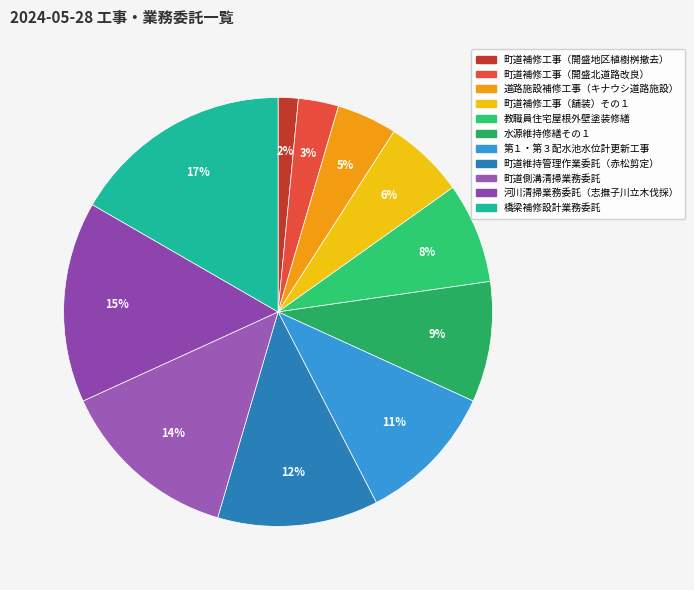

To the nearest percent, what percentage of the pie is 町道補修工事（開盛地区植樹桝撤去）?

2%